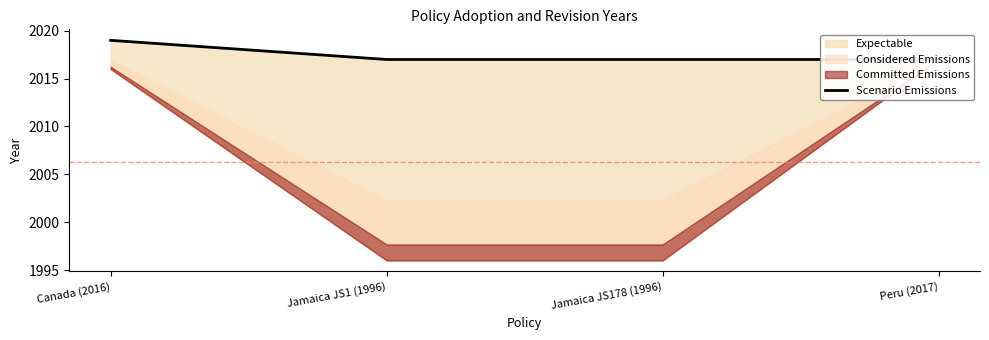

Which has a higher value, Peru (2017) or Jamaica JS1 (1996)?

Peru (2017)